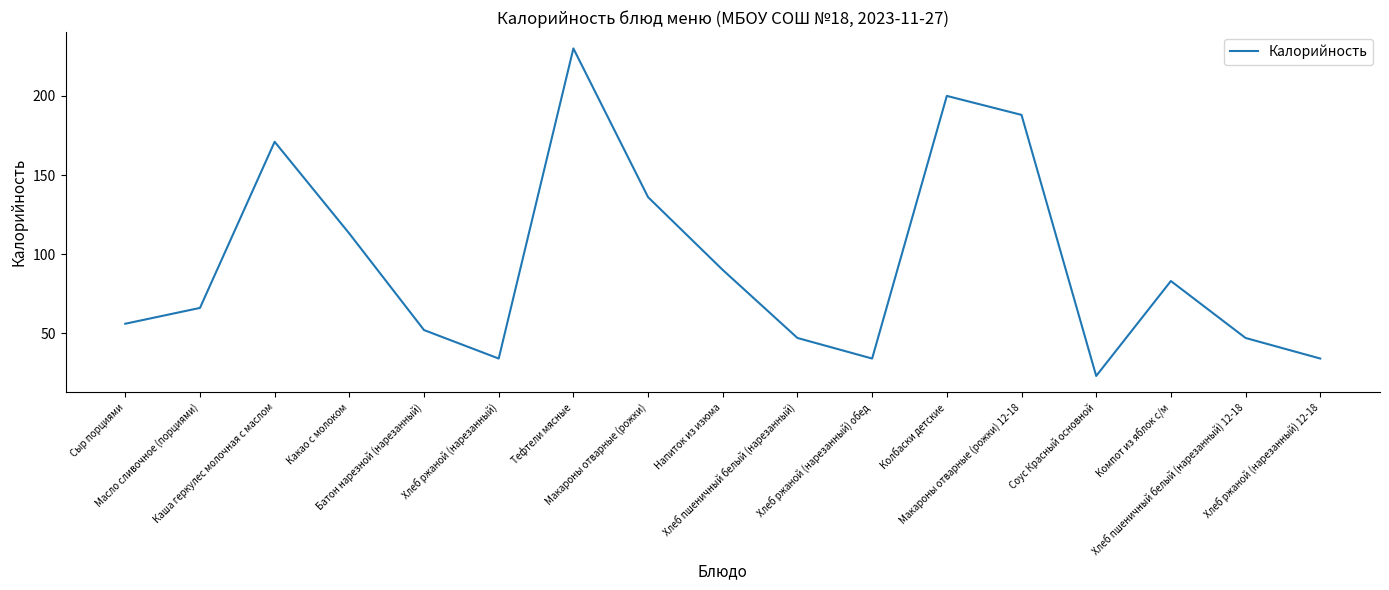

Reading right to left, what are all the values shown in this chart?

Хлеб ржаной (нарезанный) 12-18=34	Хлеб пшеничный белый (нарезанный) 12-18=47	Компот из яблок с/м=83	Соус Красный основной=23	Макароны отварные (рожки) 12-18=188	Колбаски детские=200	Хлеб ржаной (нарезанный) обед=34	Хлеб пшеничный белый (нарезанный)=47	Напиток из изюма=90	Макароны отварные (рожки)=136	Тефтели мясные=230	Хлеб ржаной (нарезанный)=34	Батон нарезной (нарезанный)=52	Какао с молоком=113	Каша геркулес молочная с маслом=171	Масло сливочное (порциями)=66	Сыр порциями=56